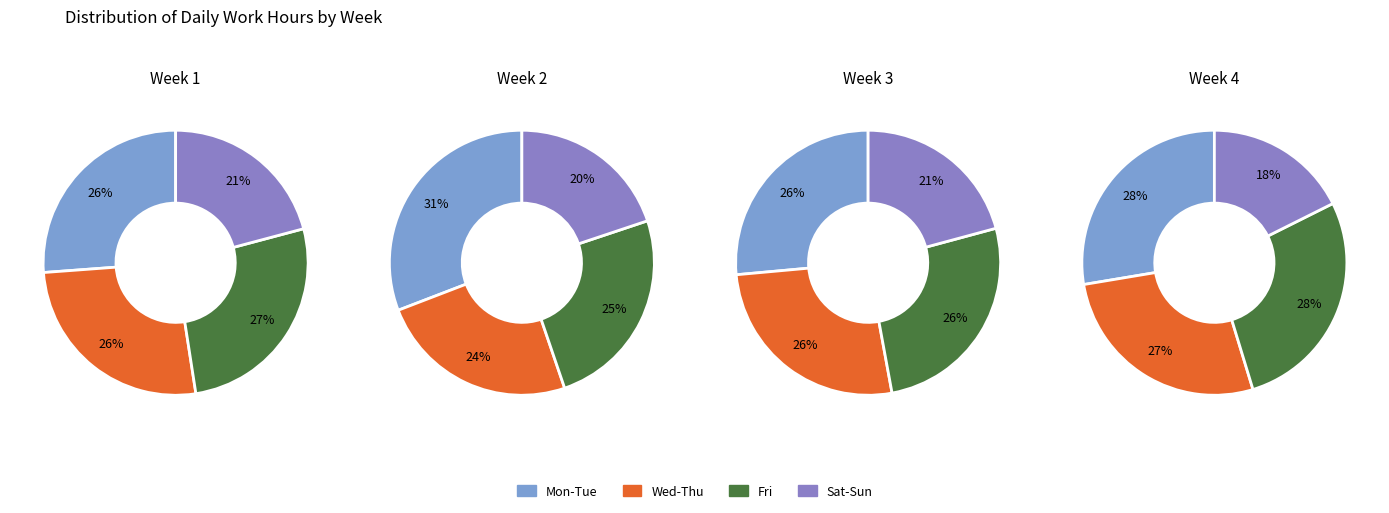

To the nearest percent, what percentage of the pie is 2?

25%